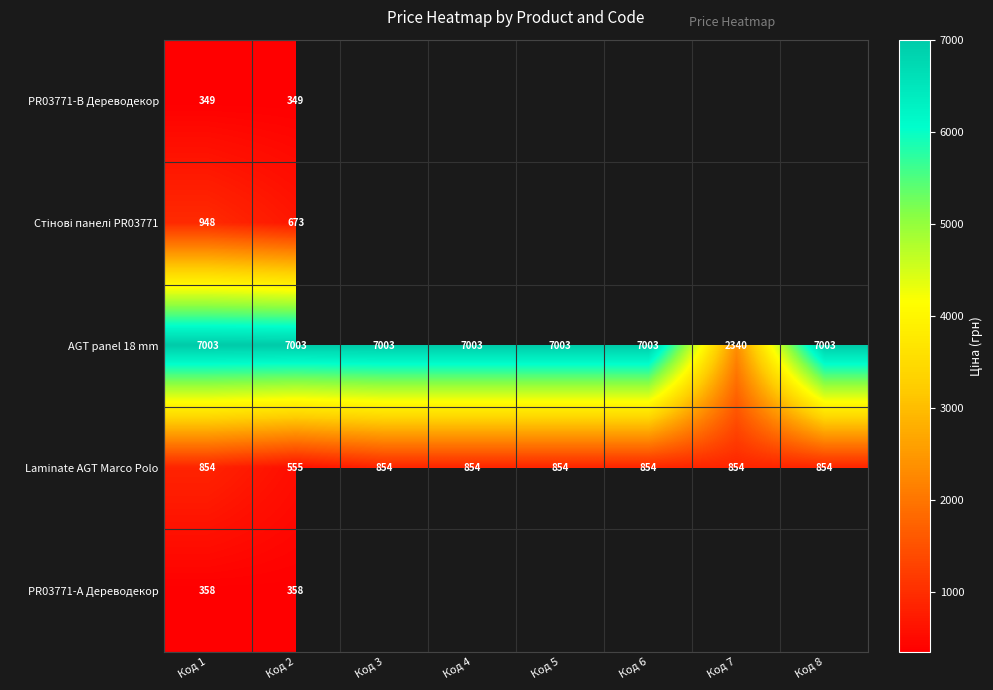

What is the smallest value displayed?

348.6